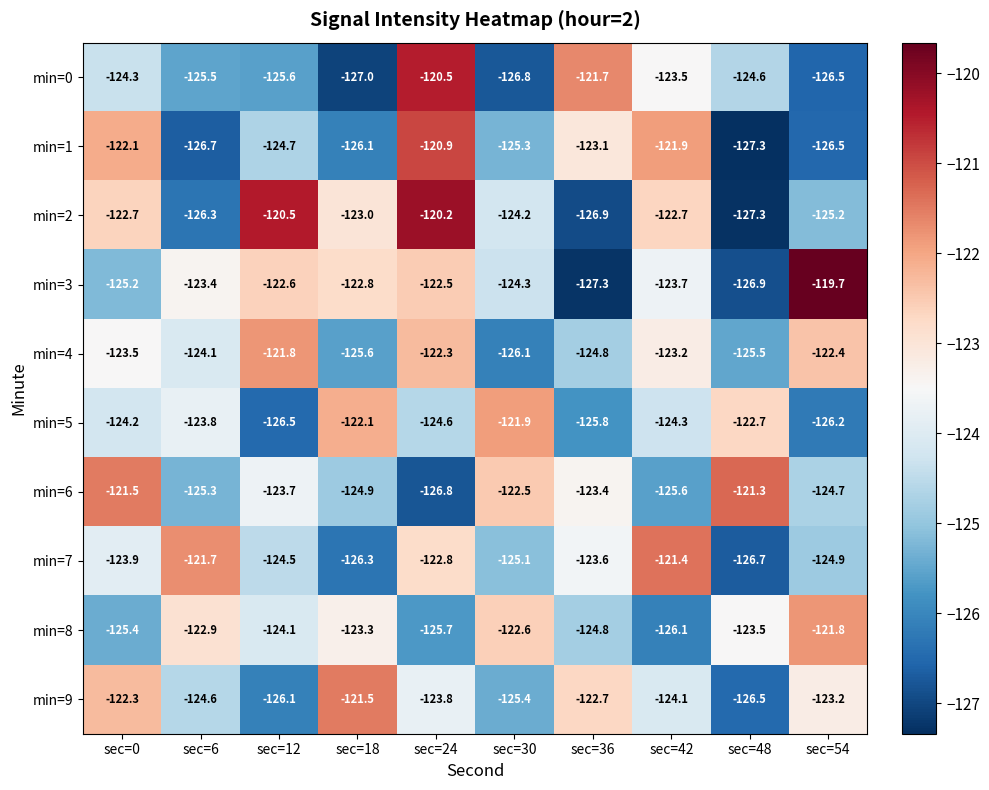

Count the number of data series in this chart.

10